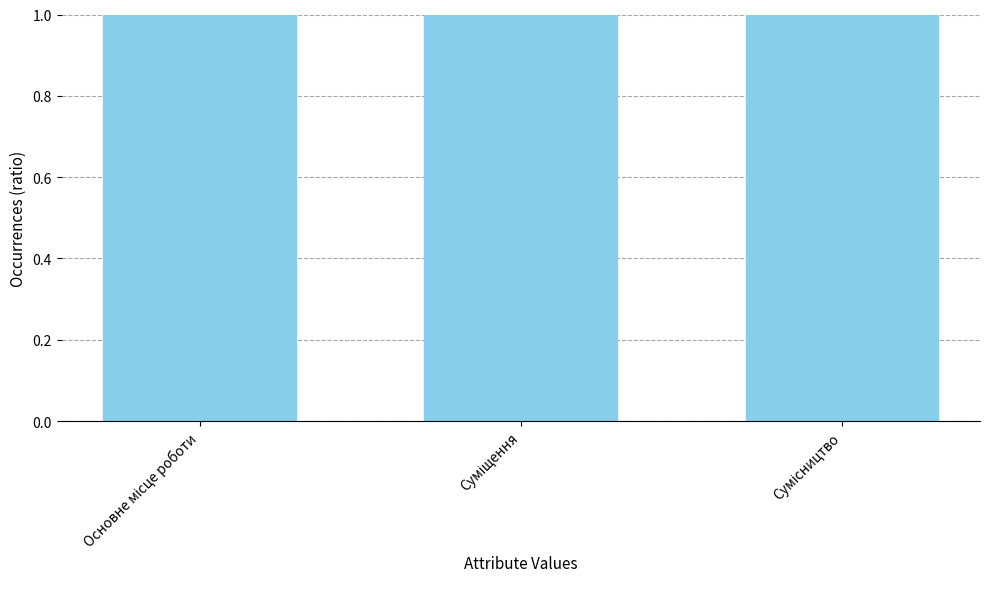

Rank the categories by value from highest to lowest.

Сумісництво, Суміщення, Основне місце роботи